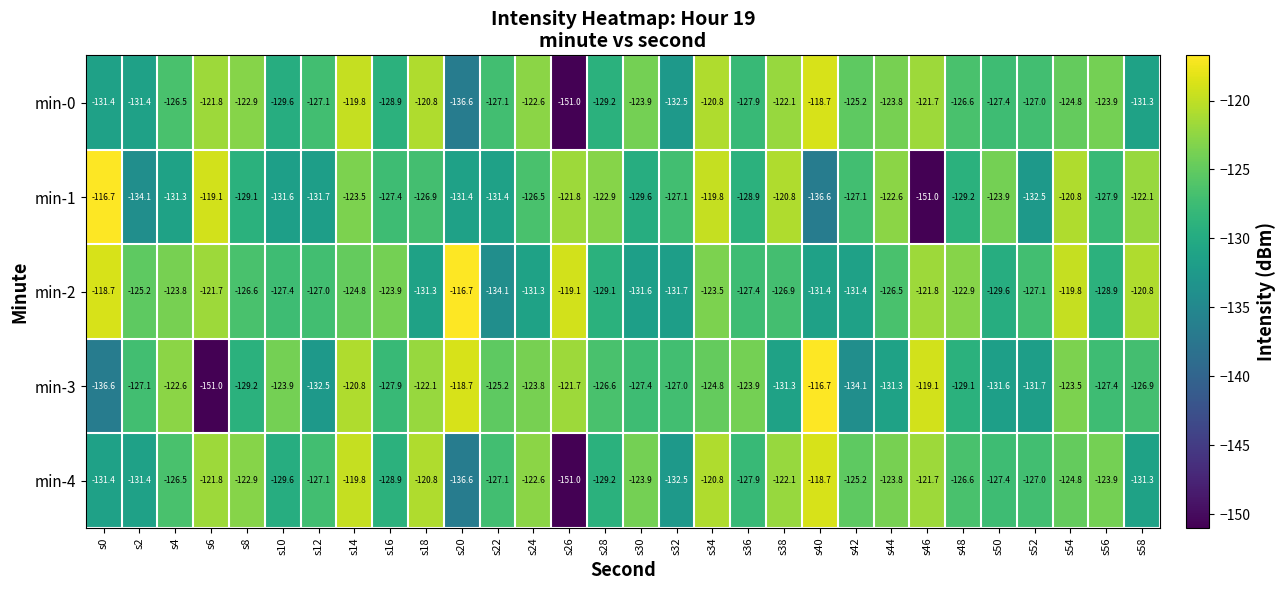

Which series changed the most between s42 and s46?

min-1